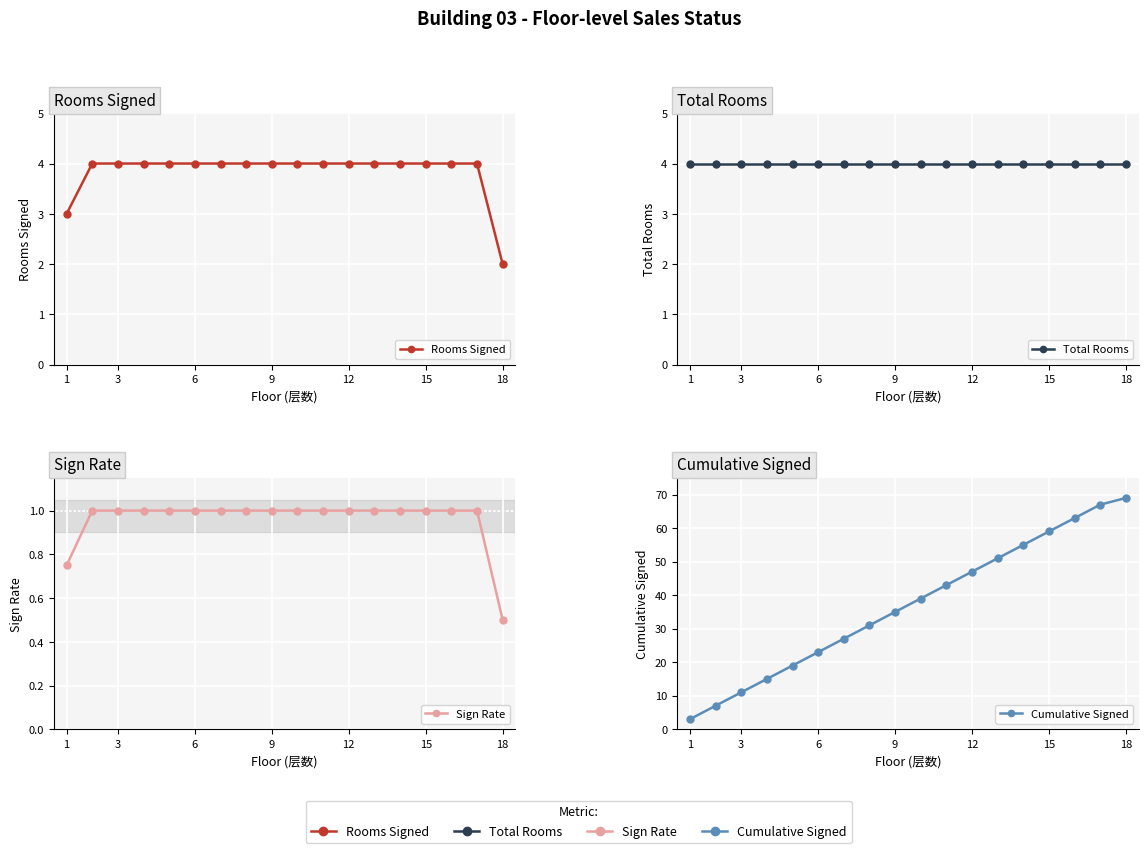

How many categories are shown in the chart?

18